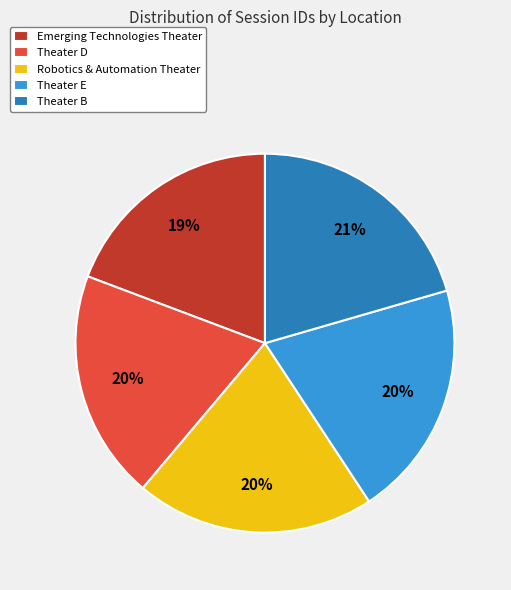

What is the ratio of the value at Theater D to the value at Theater E?

1.0